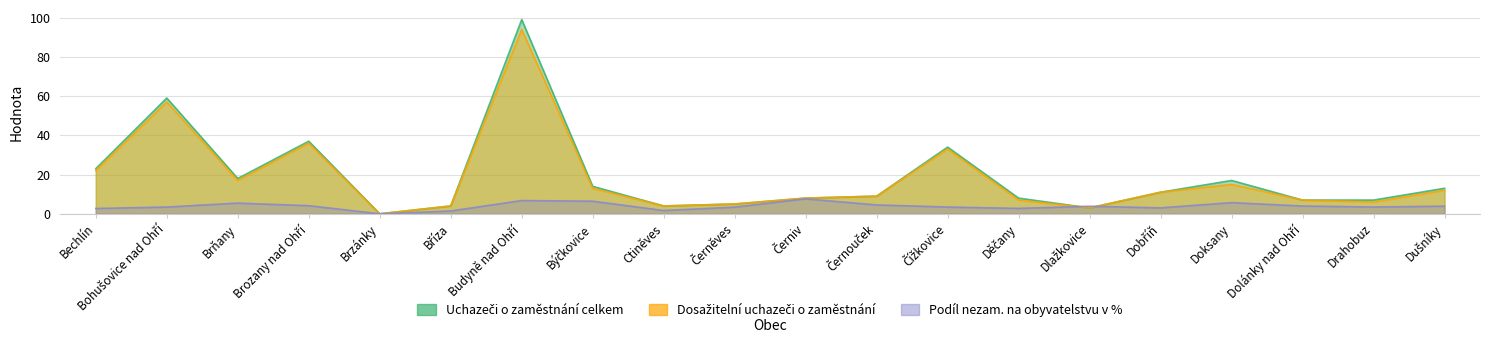

What is the label of the 19th point from the right?

Bohušovice nad Ohří